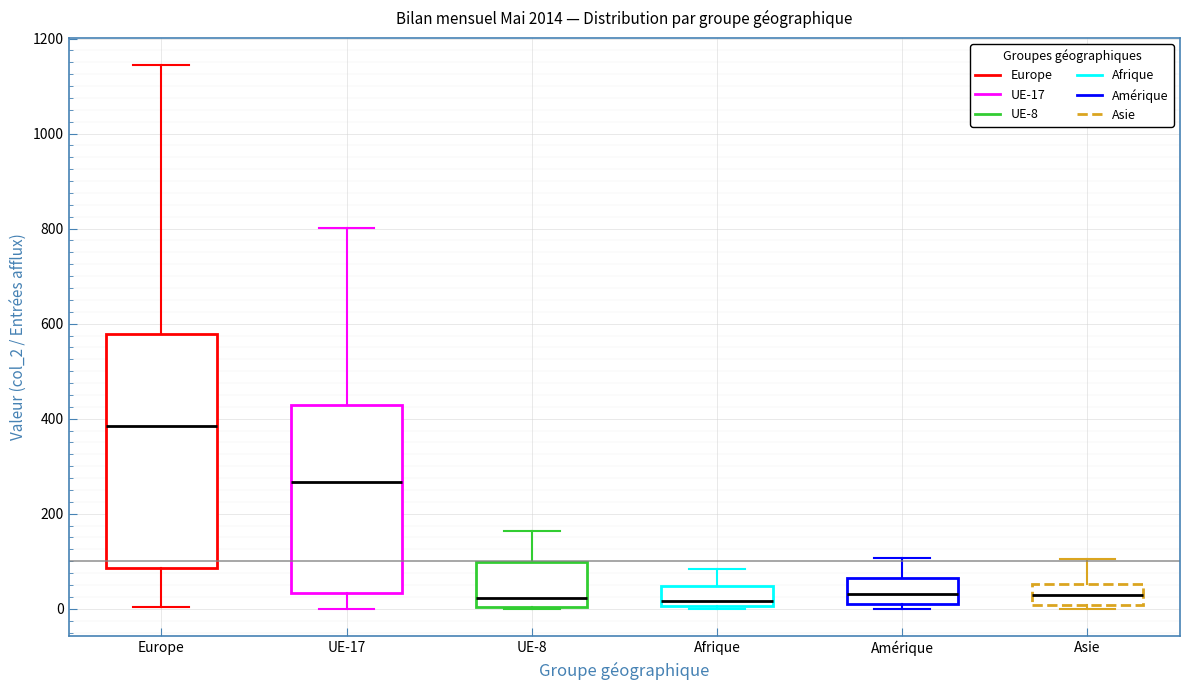

Reading left to right, read every box against the y-axis: the position of its median line, the range the box covers, and the ends of its whiskers. The values are not printed on the chart, so give them approximately, as read against the axis.

Europe: median 380, box 80 to 580, whiskers 0 to 1140
UE-17: median 260, box 40 to 420, whiskers 0 to 800
UE-8: median 20, box 0 to 100, whiskers 0 to 160
Afrique: median 20, box 0 to 40, whiskers 0 to 80
Amérique: median 40, box 0 to 60, whiskers 0 (just below the box's lower edge) to 100
Asie: median 40, box 0 to 60, whiskers 0 (just below the box's lower edge) to 100